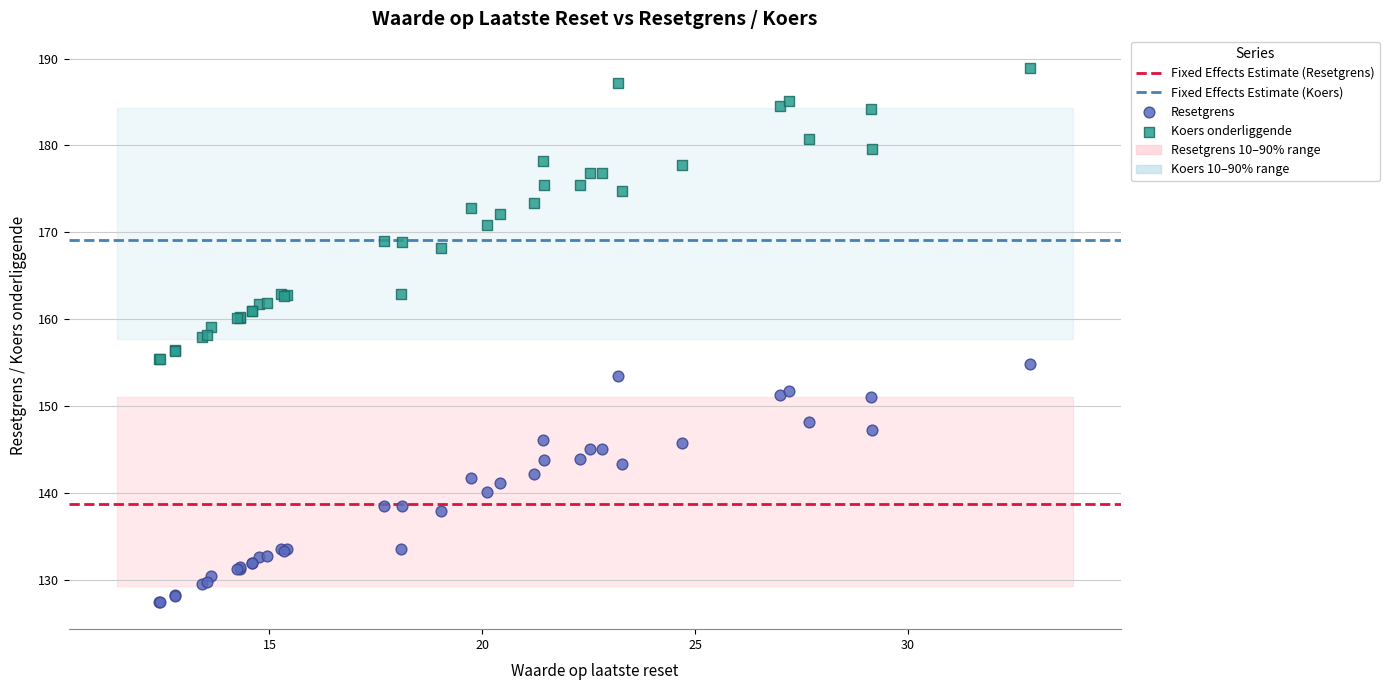

What is the X range (max minus min) for the scatter plot?

20.5